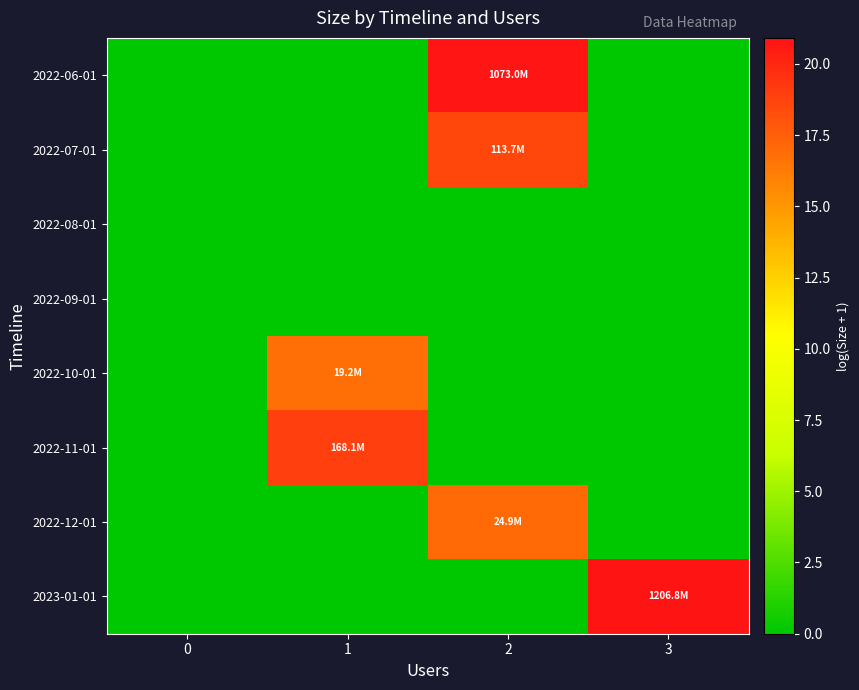

How many categories are shown in the chart?

4